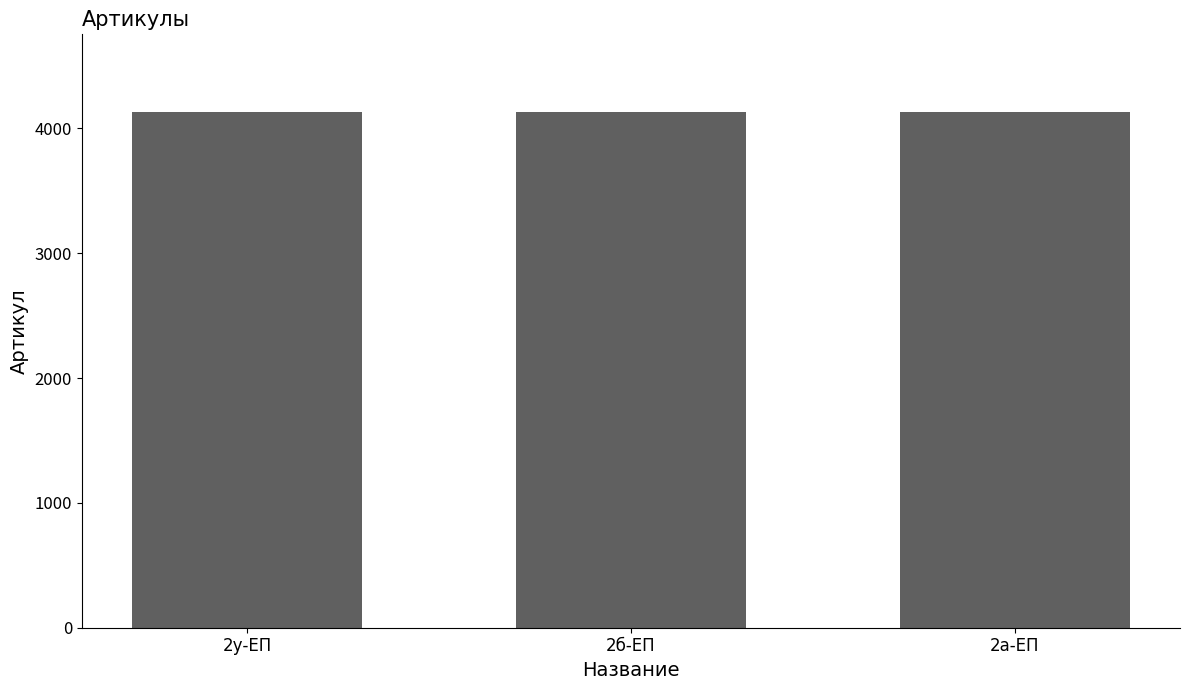

What is the value of the 2nd bar from the left?

4132